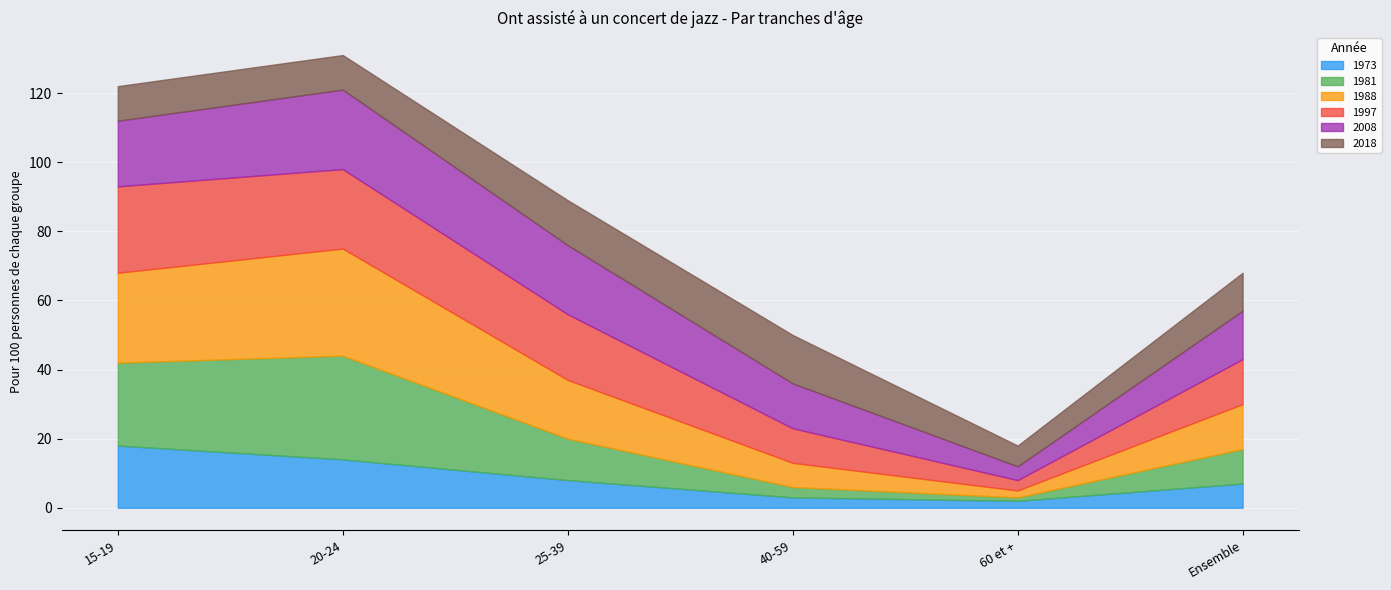

What is the difference between the maximum and minimum values in the 1997 series?

22